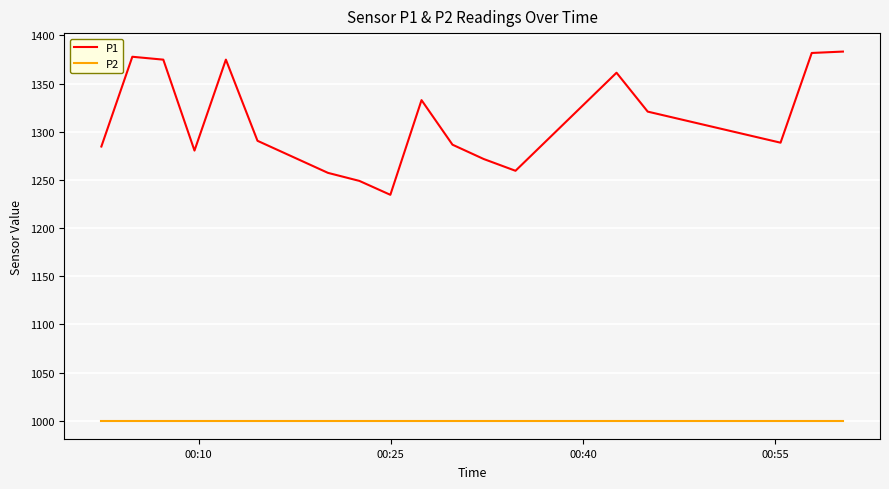

What is the difference between the maximum and minimum values in the P1 series?

148.7